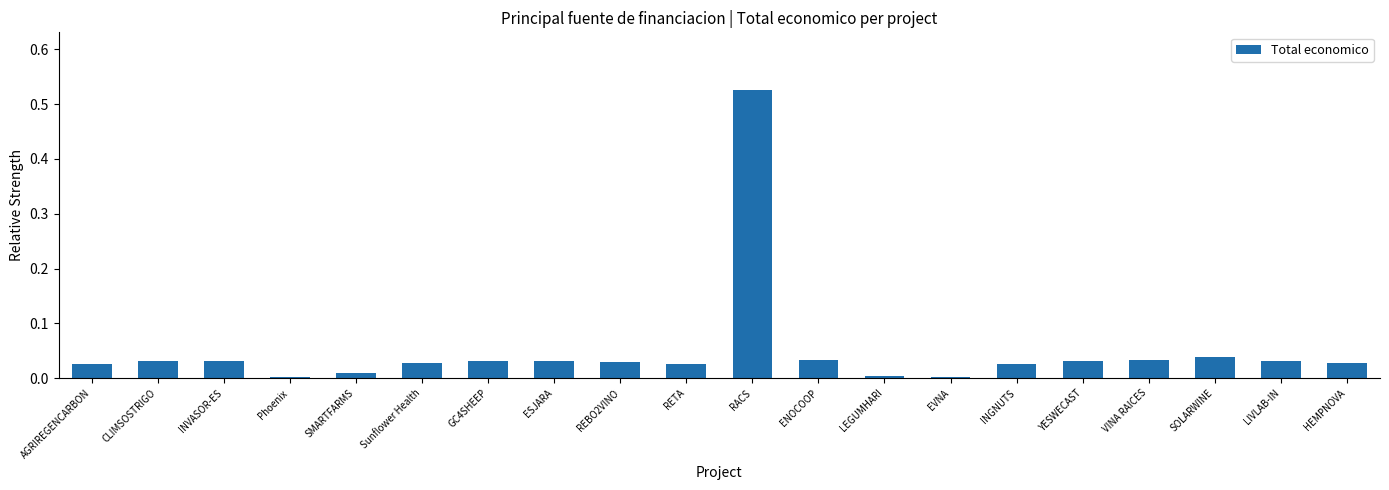

Which label corresponds to the largest value in the chart?

RACS